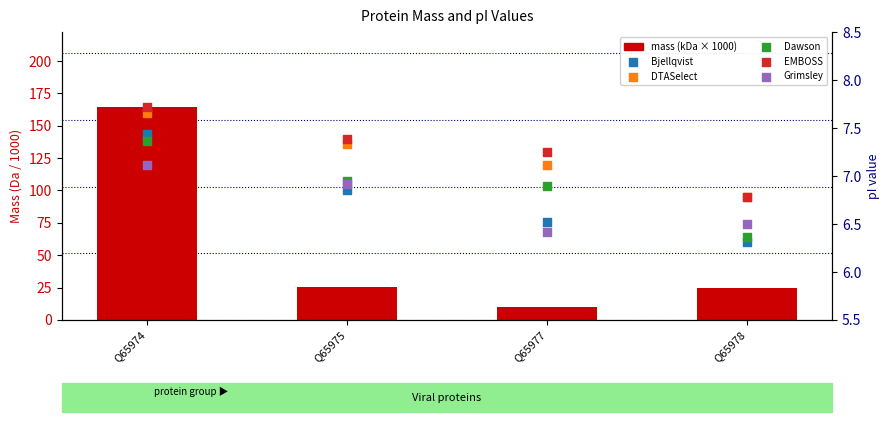

What is the total value across all series at Q65978?

57.0